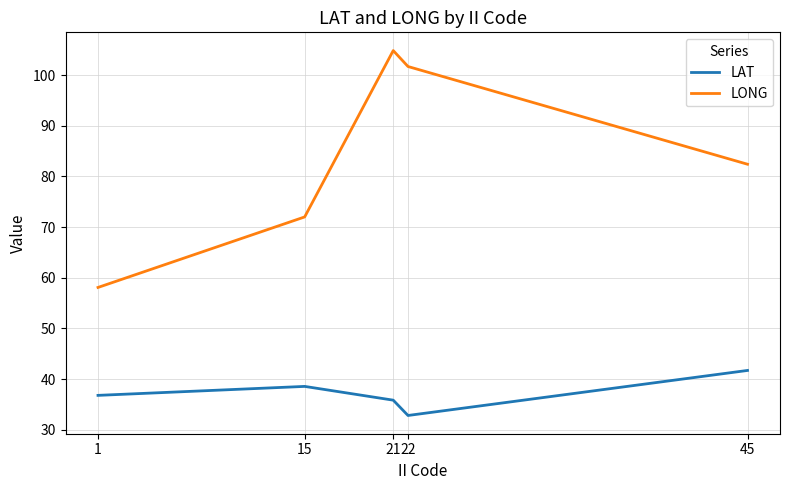

True or false: LAT and LONG cross at least once.

False